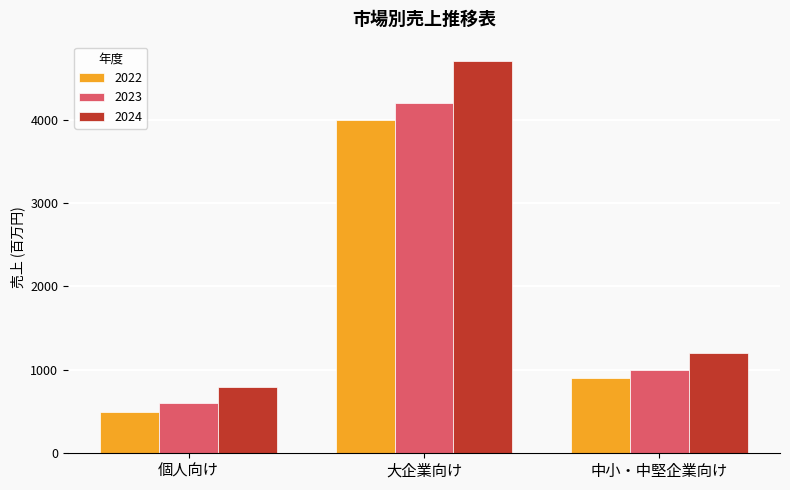

Reading left to right, extract all data points from this chart.

2022: 500	4000	900
2023: 600	4200	1000
2024: 800	4700	1200